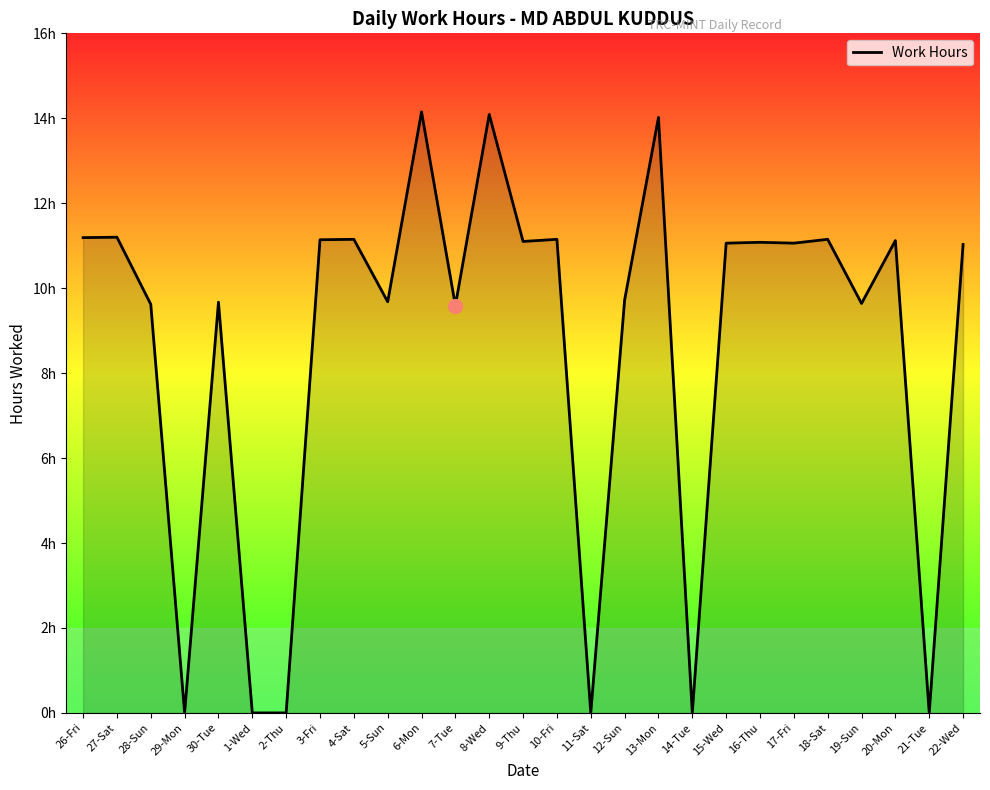

Does the chart display data point markers on the line(s)?

No